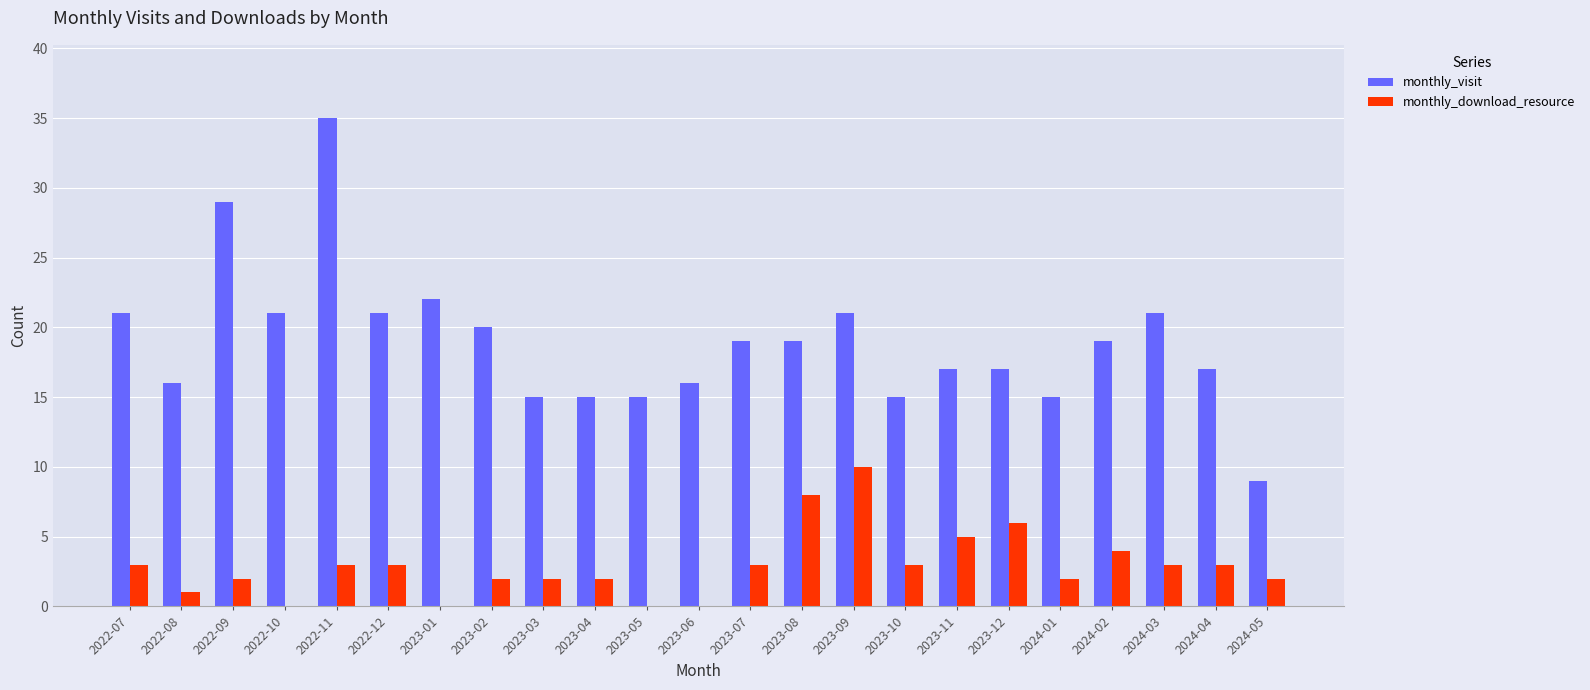

At which category is the sum across all series the highest?

2022-11